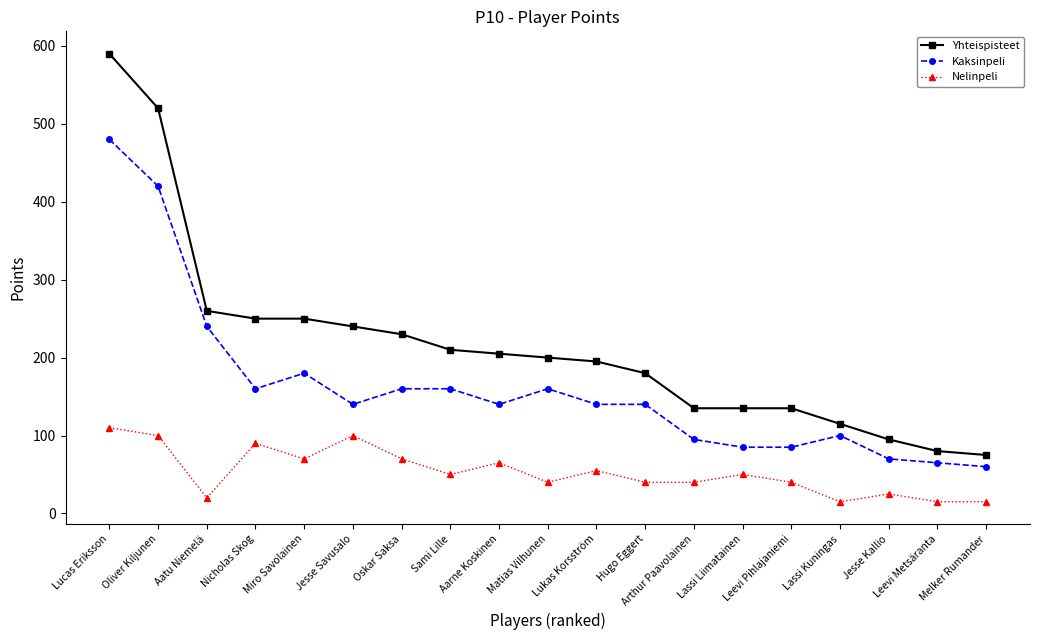

Where is Yhteispisteet nearest to the value 332?

Aatu Niemelä